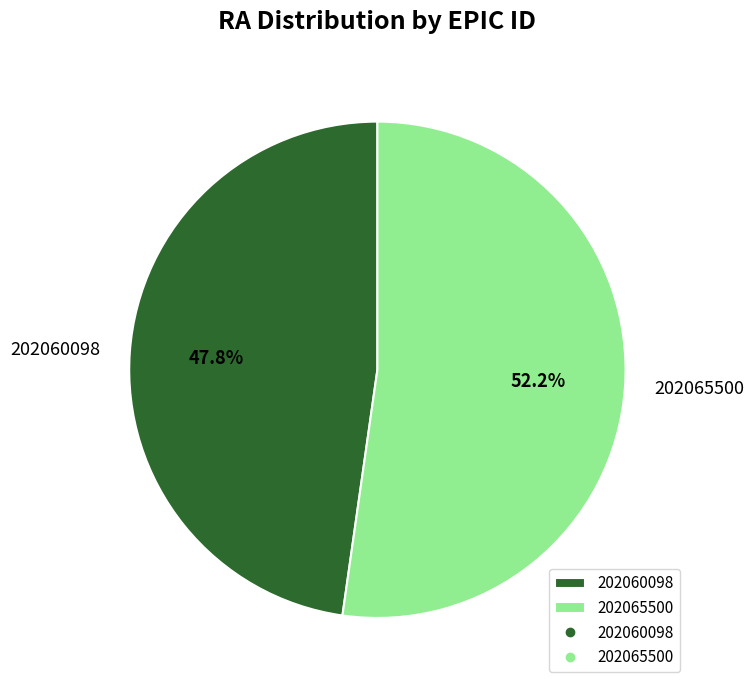

To the nearest percent, what is the difference between the 202060098 and 202065500 slice percentages?

4%